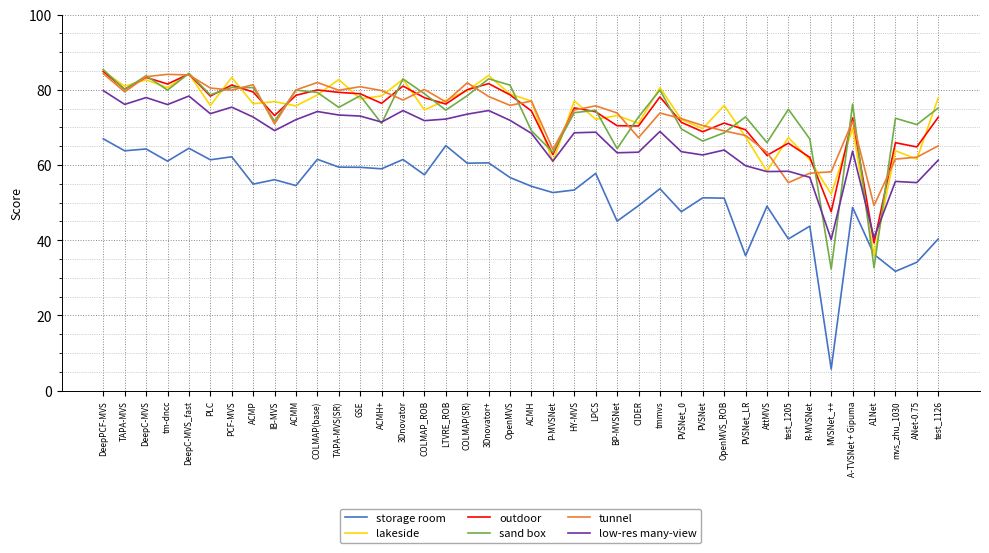

Where does the tunnel series first go above 75?

DeepPCF-MVS